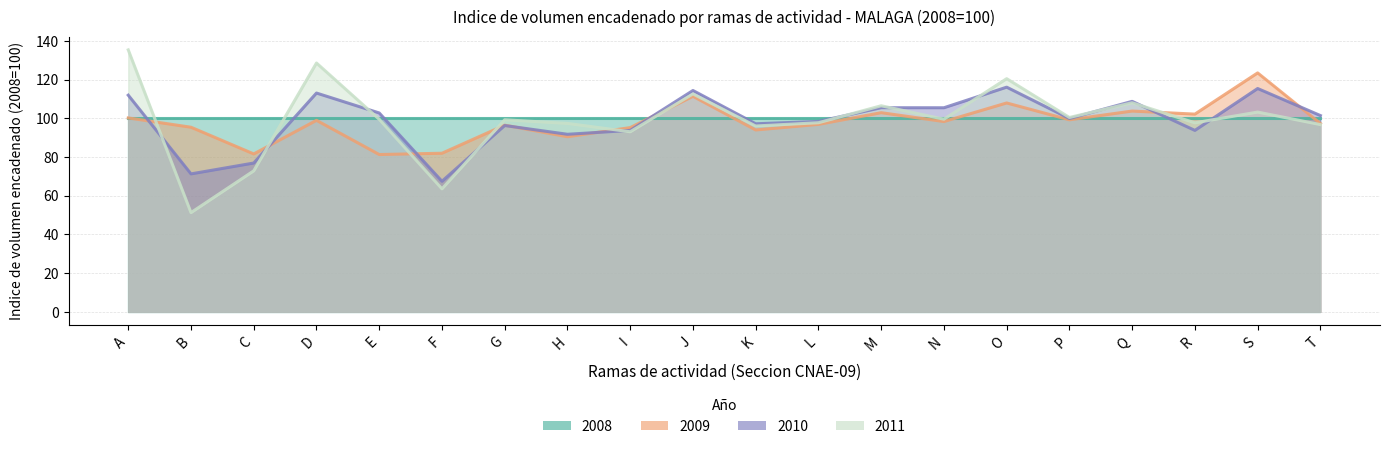

What is the sum of the 2010 values at N and D?

218.4